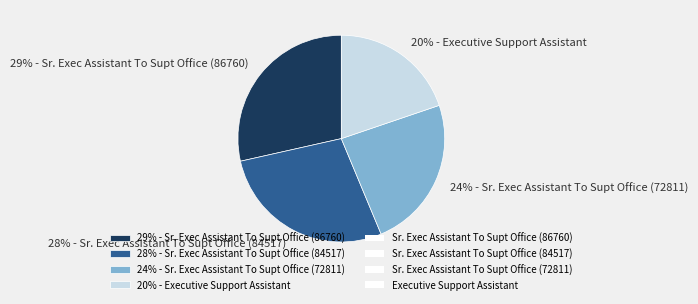

Is it true that 20% - Executive Support Assistant is 30% of the pie?

False